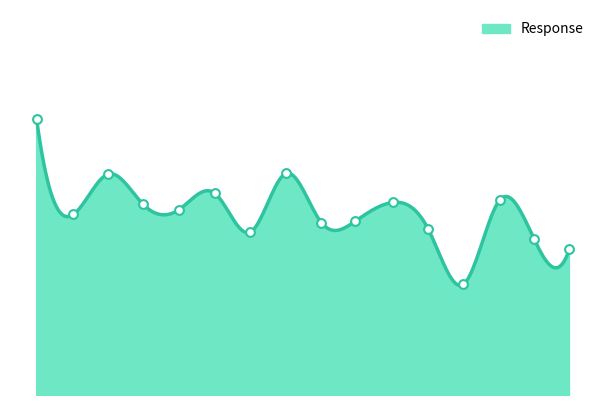

What is the ratio of the value at 4.2 to the value at 0.52?

1.0